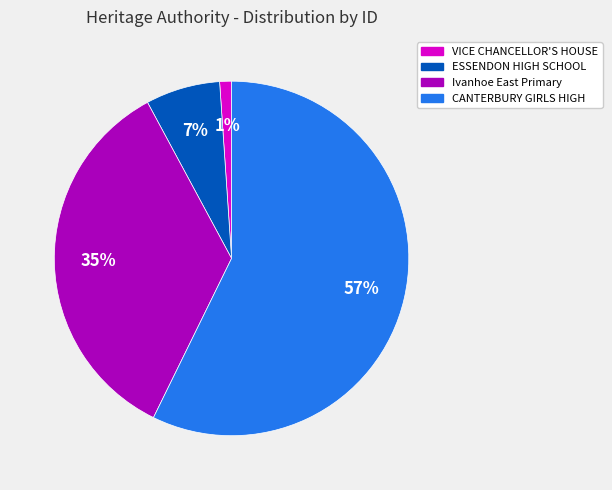

Is there a majority slice in this chart?

Yes